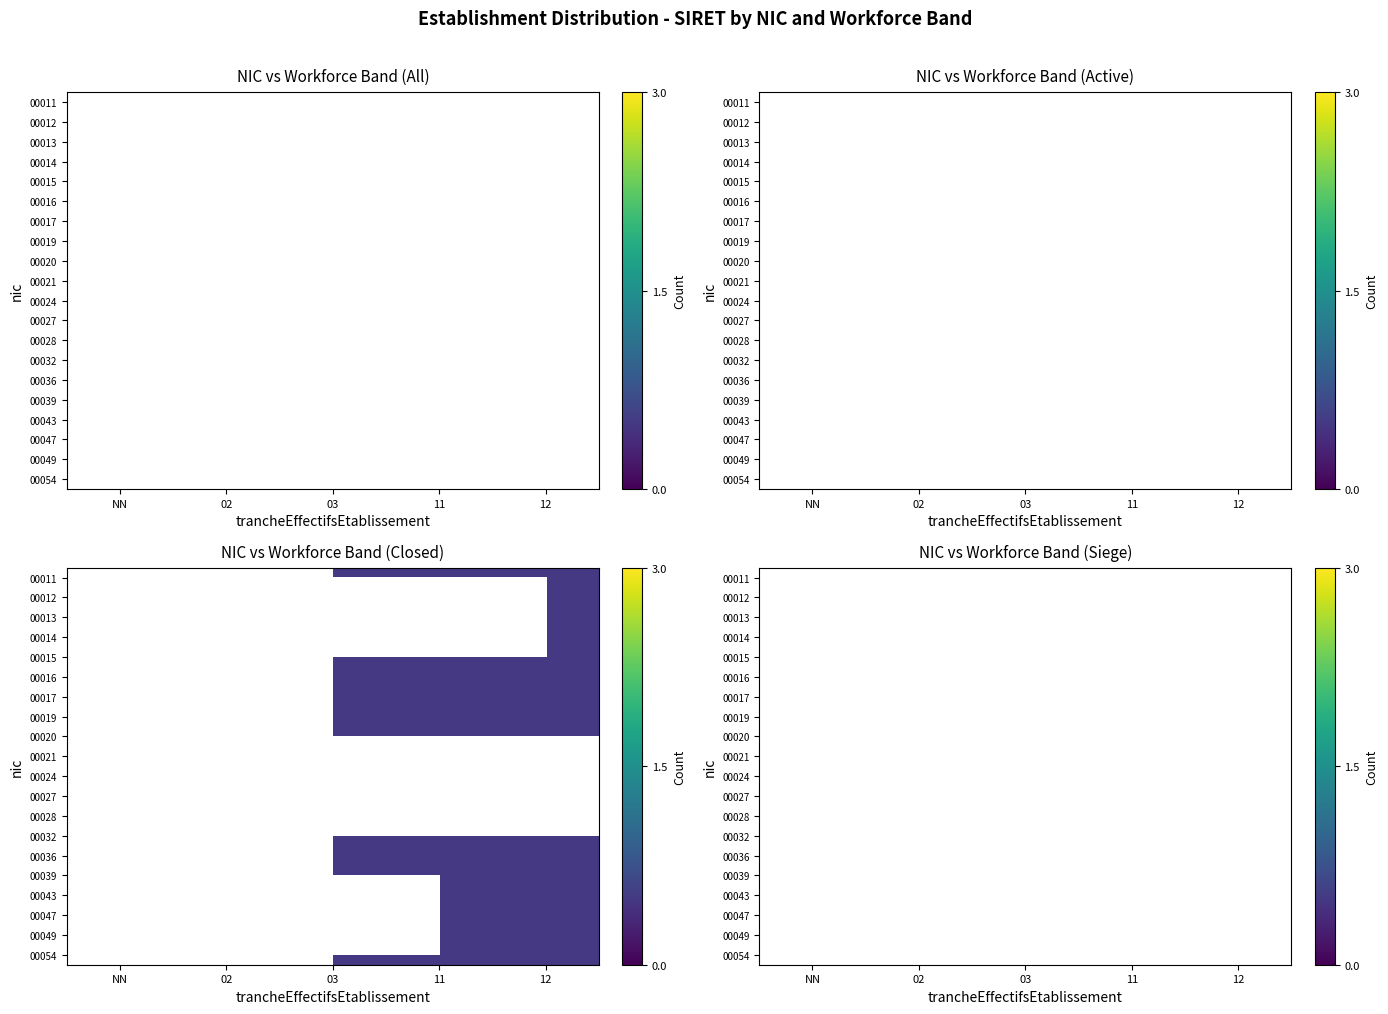

Rank the series by their maximum value, from highest to lowest.

00012, 00011, 00013, 00015, 00014, 00016, 00020, 00017, 00019, 00021, 00024, 00027, 00028, 00032, 00036, 00039, 00043, 00047, 00049, 00054